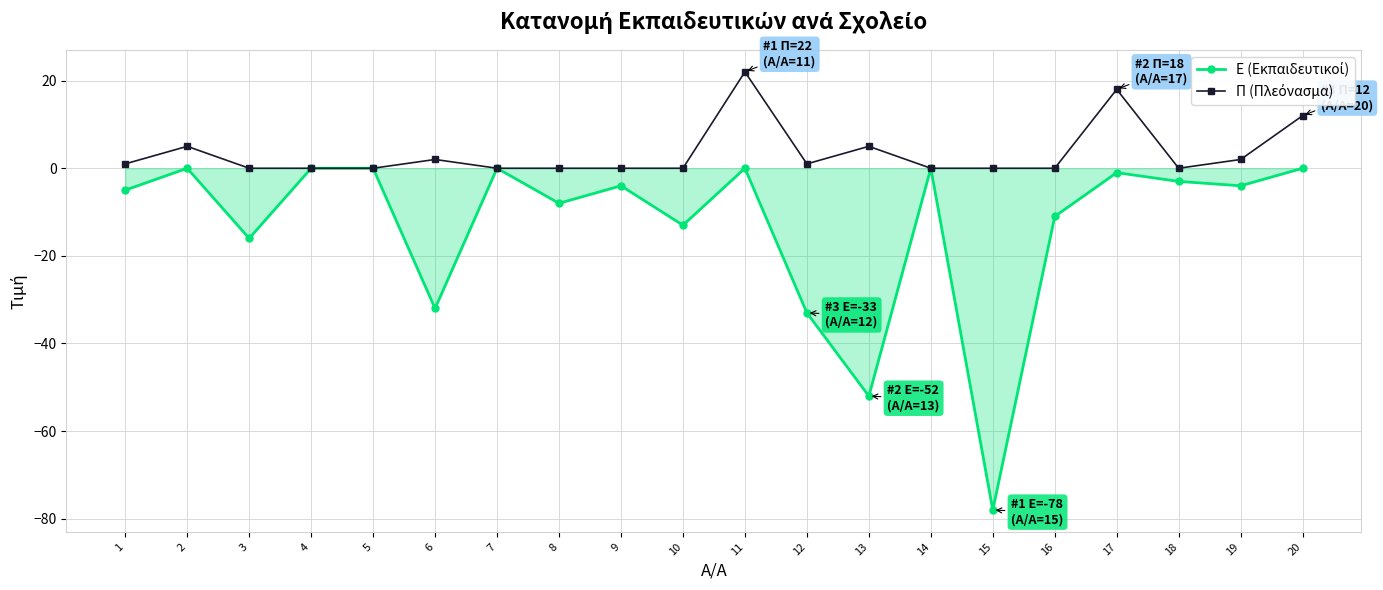

Which category has the highest value across all series?

11